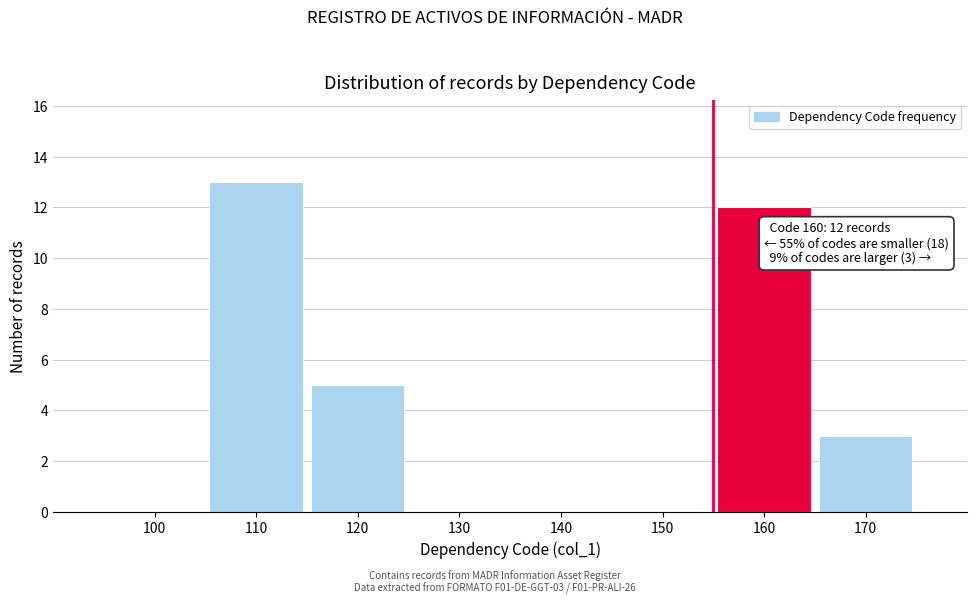

Reading left to right, extract all data points from this chart.

100=0	110=13	120=5	130=0	140=0	150=0	160=12	170=3